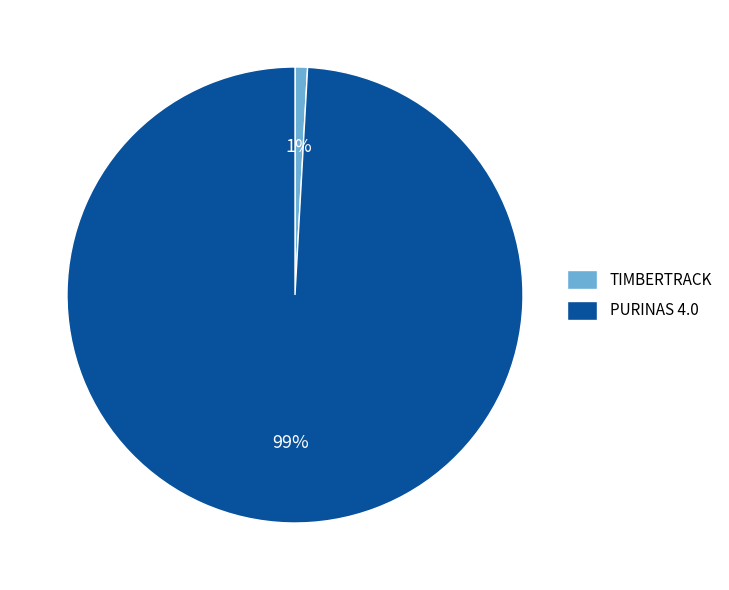

Does any single category account for the majority?

Yes